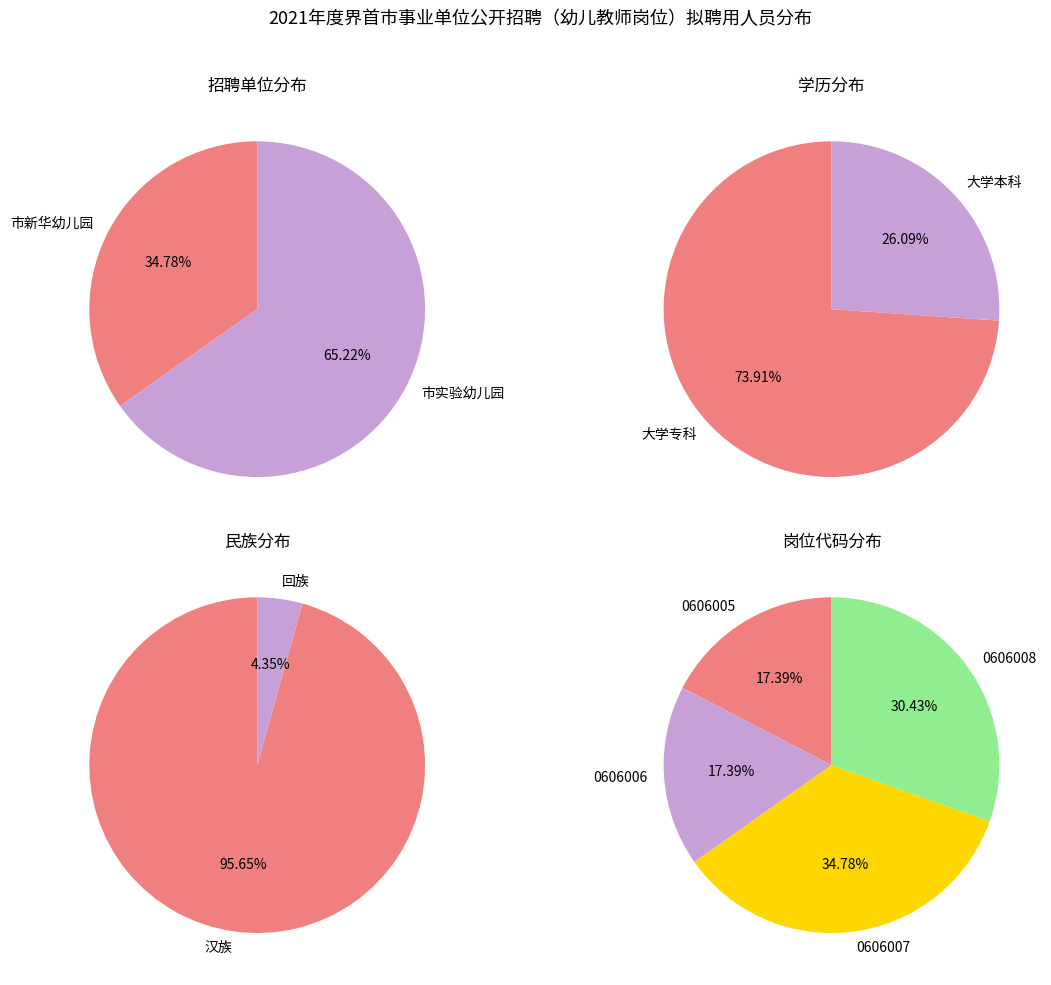

To the nearest percent, what portion does 市实验幼儿园 represent?

65%